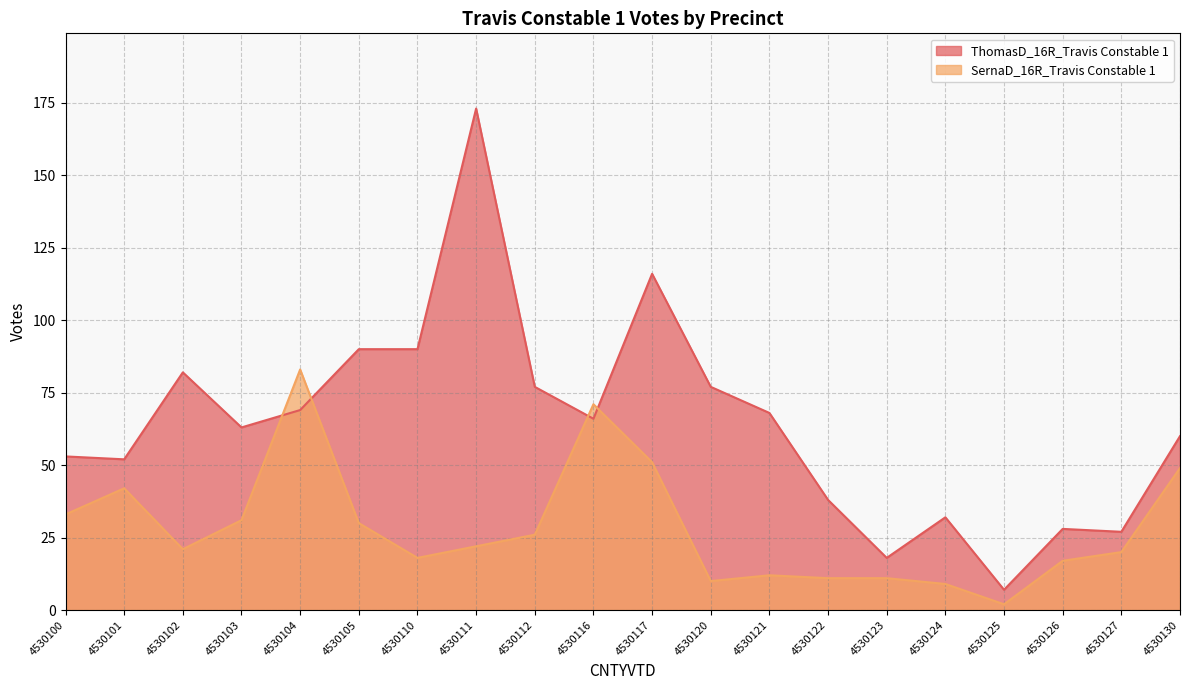

Is it true that ThomasD_16R_Travis Constable 1 equals 90 at 4530105?

True